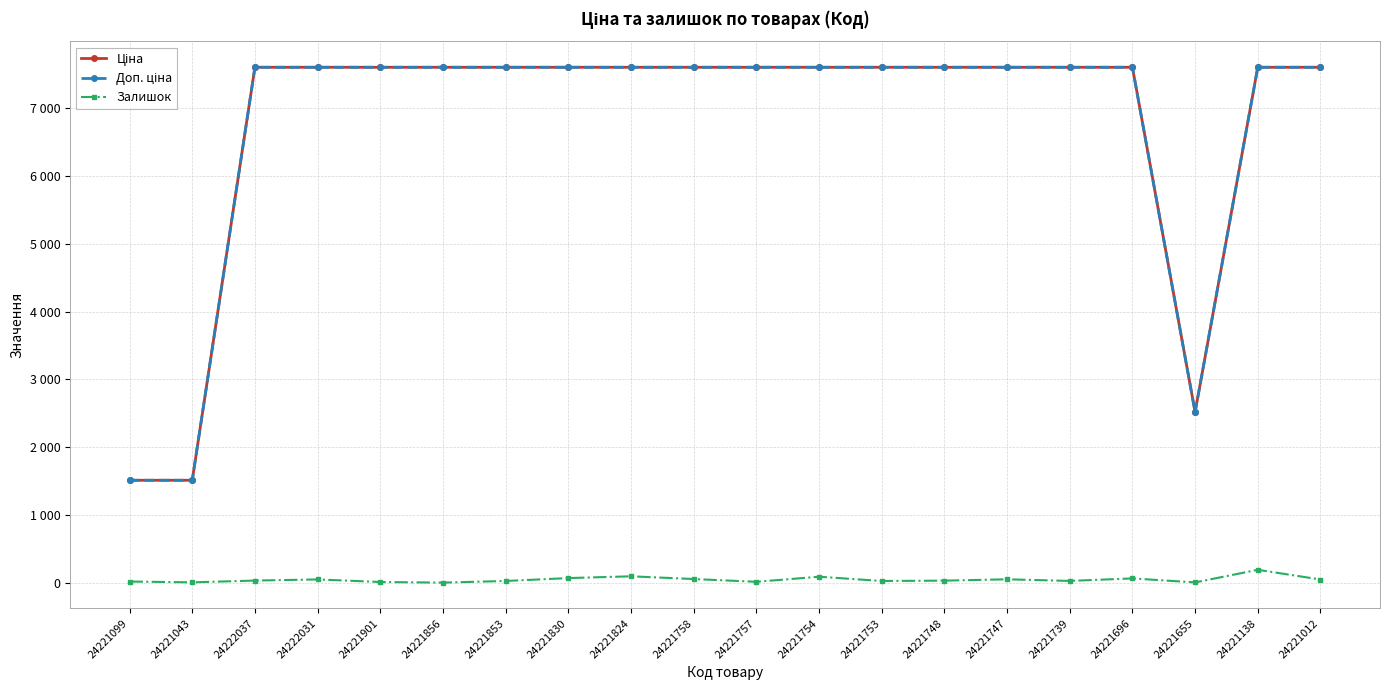

Reading left to right, transcribe all the data shown in this chart.

Ціна: 24221099=1510.8	24221043=1510.8	24222037=7607.2	24222031=7607.2	24221901=7607.2	24221856=7607.2	24221853=7607.2	24221830=7607.2	24221824=7607.2	24221758=7607.2	24221757=7607.2	24221754=7607.2	24221753=7607.2	24221748=7607.2	24221747=7607.2	24221739=7607.2	24221696=7607.2	24221655=2517.2	24221138=7607.2	24221012=7607.2
Доп. ціна: 24221099=1511.0	24221043=1511.0	24222037=7607.2	24222031=7607.2	24221901=7607.2	24221856=7607.2	24221853=7607.2	24221830=7607.2	24221824=7607.2	24221758=7607.2	24221757=7607.2	24221754=7607.2	24221753=7607.2	24221748=7607.2	24221747=7607.2	24221739=7607.2	24221696=7607.2	24221655=2517.0	24221138=7607.2	24221012=7607.2
Залишок: 24221099=16.0	24221043=4.0	24222037=30.0	24222031=47.0	24221901=9.0	24221856=0.0	24221853=24.0	24221830=67.0	24221824=93.0	24221758=53.0	24221757=12.0	24221754=87.0	24221753=24.0	24221748=29.0	24221747=49.0	24221739=25.0	24221696=62.0	24221655=3.0	24221138=189.0	24221012=46.0